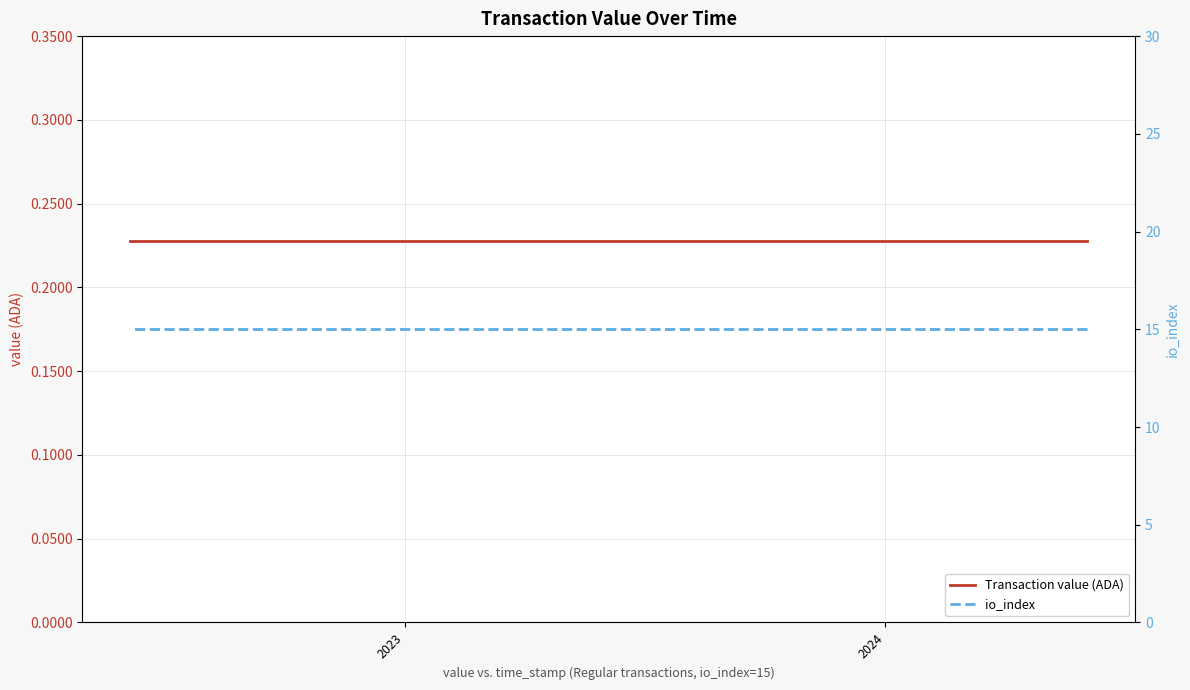

How many distinct data groups are displayed?

2